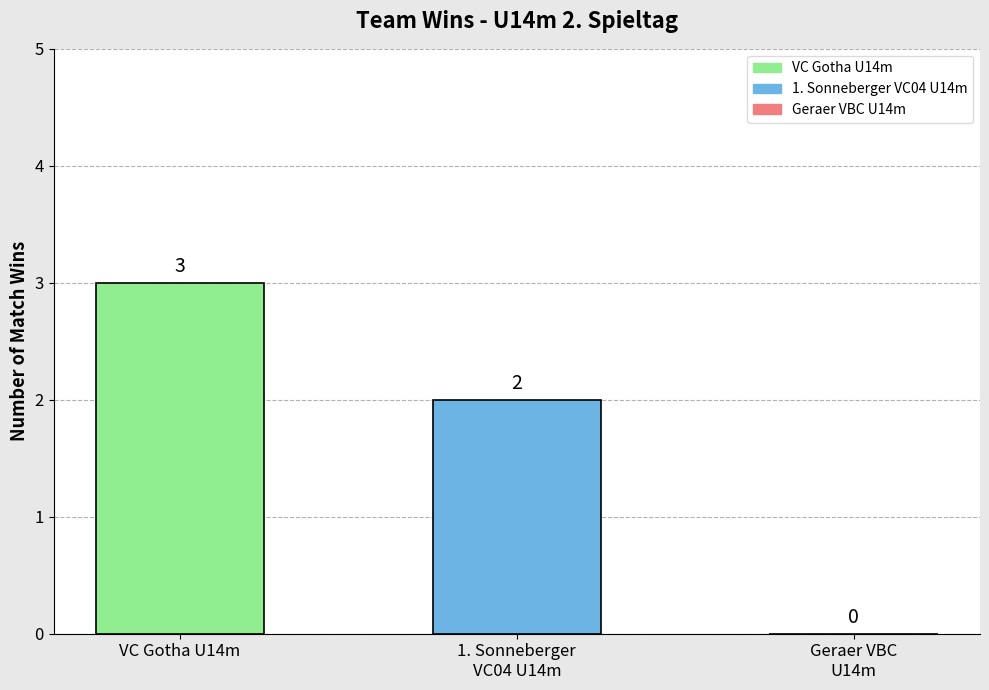

At which category does the chart reach its peak across all series?

VC Gotha U14m